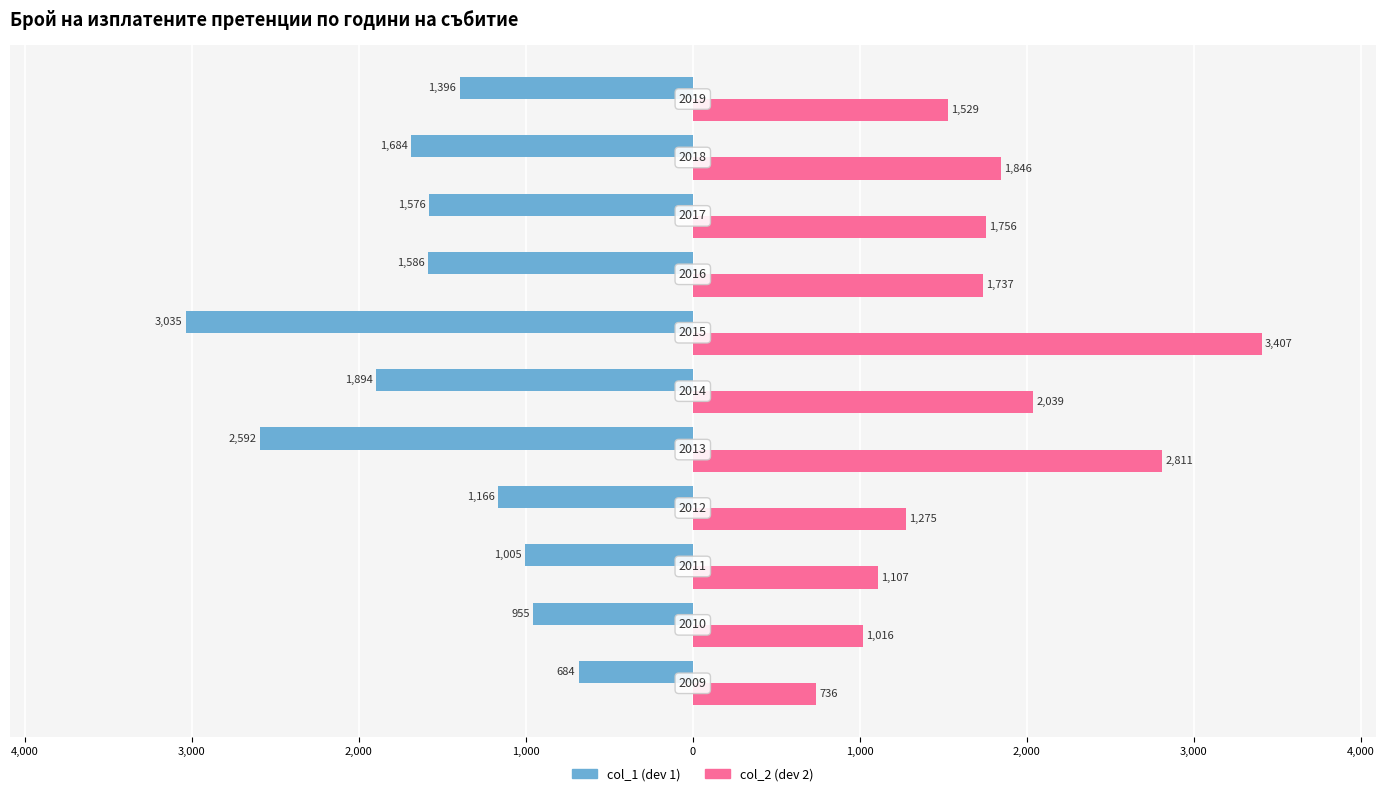

What are all the series names shown in the legend?

col_1 (dev 1), col_2 (dev 2)